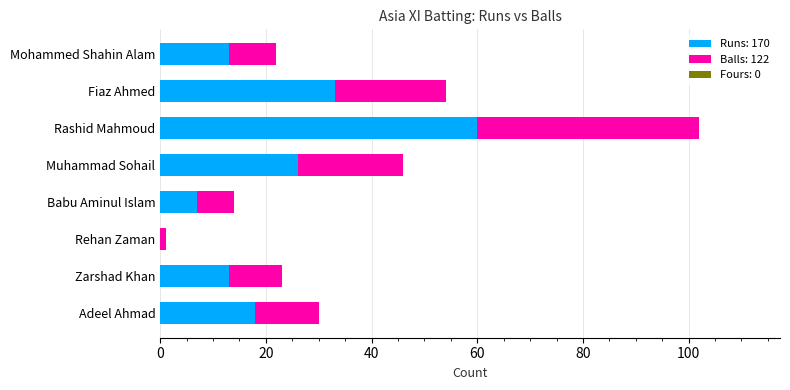

At which category is the sum across all series the highest?

Rashid Mahmoud